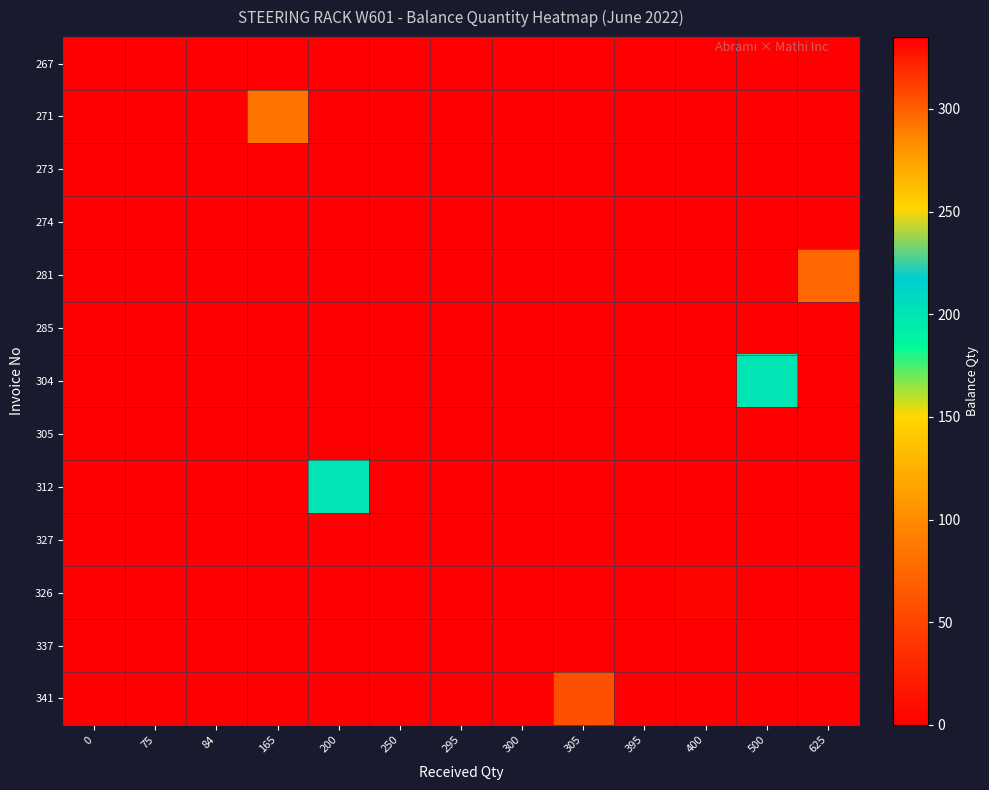

At 0, list the series in order from smallest to largest.

271, 273, 274, 281, 285, 304, 305, 312, 327, 326, 337, 341, 267